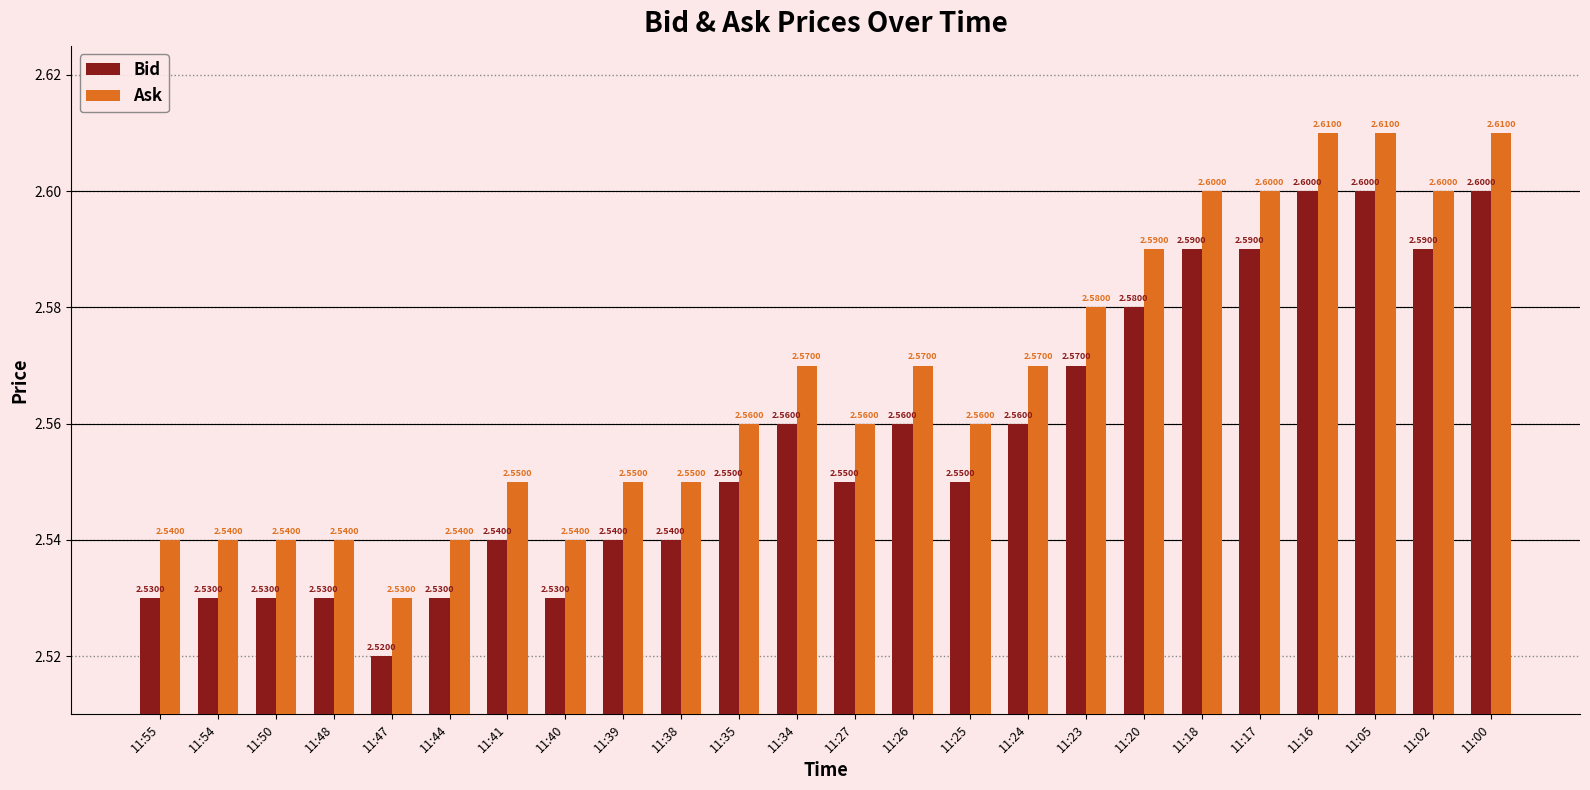

What is the highest value of the Bid series?

2.6